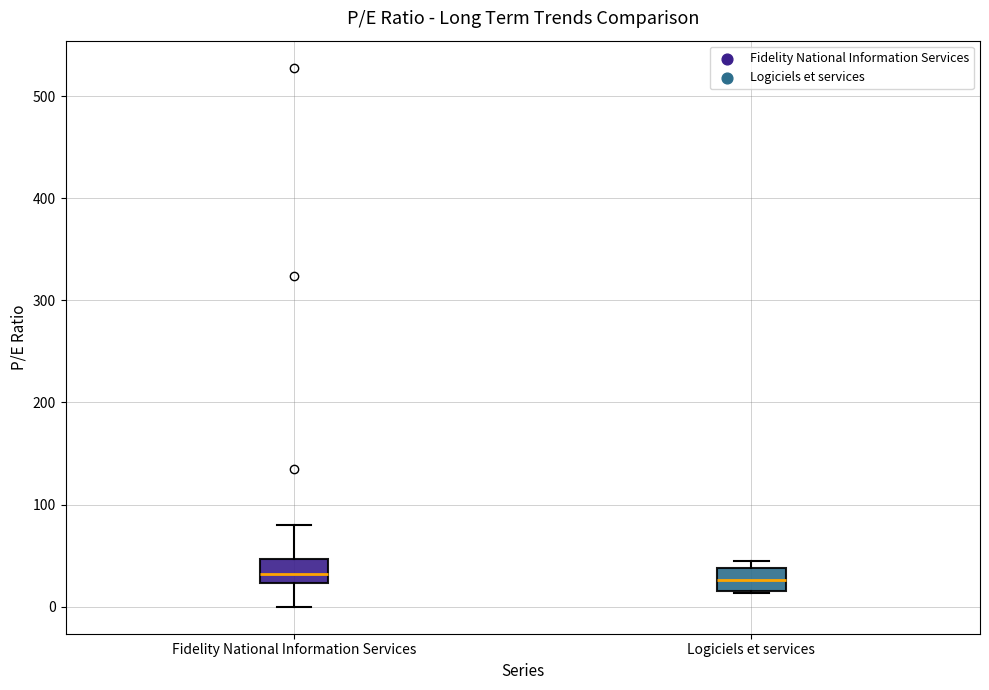

Where does the median line of the box for Fidelity National Information Services sit on the y-axis? The values are not printed on the chart, so give them approximately, as read against the axis.

30